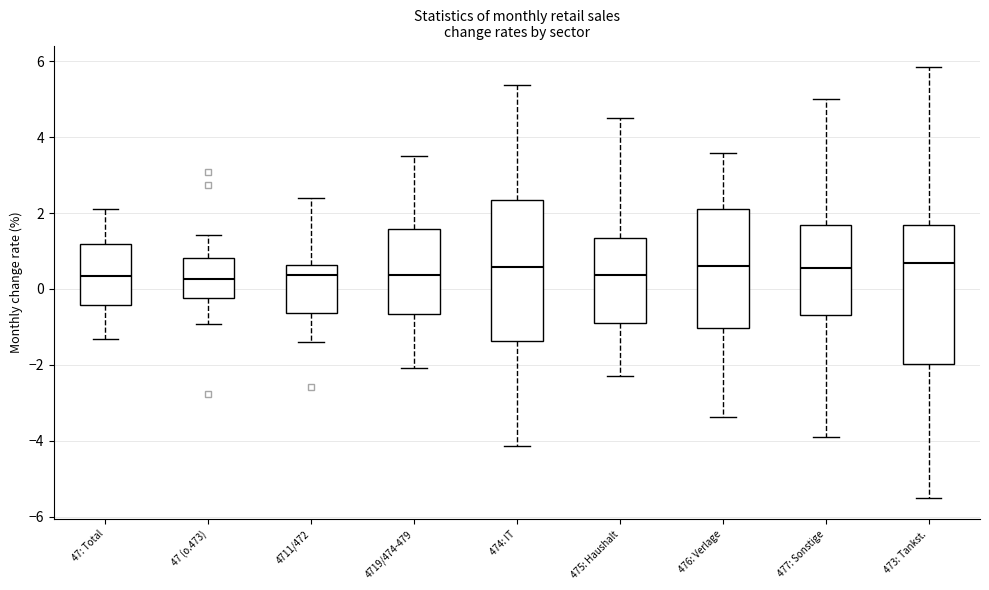

Where does the median line of the box for 474: IT sit on the y-axis? The values are not printed on the chart, so give them approximately, as read against the axis.

0.6